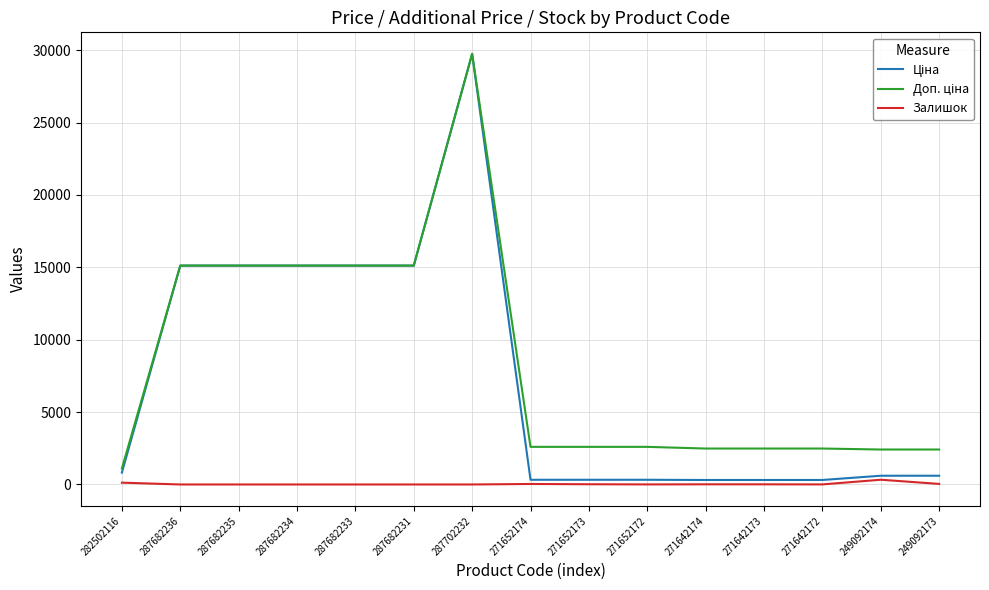

What is the total value across all series at 287682231?

30240.0